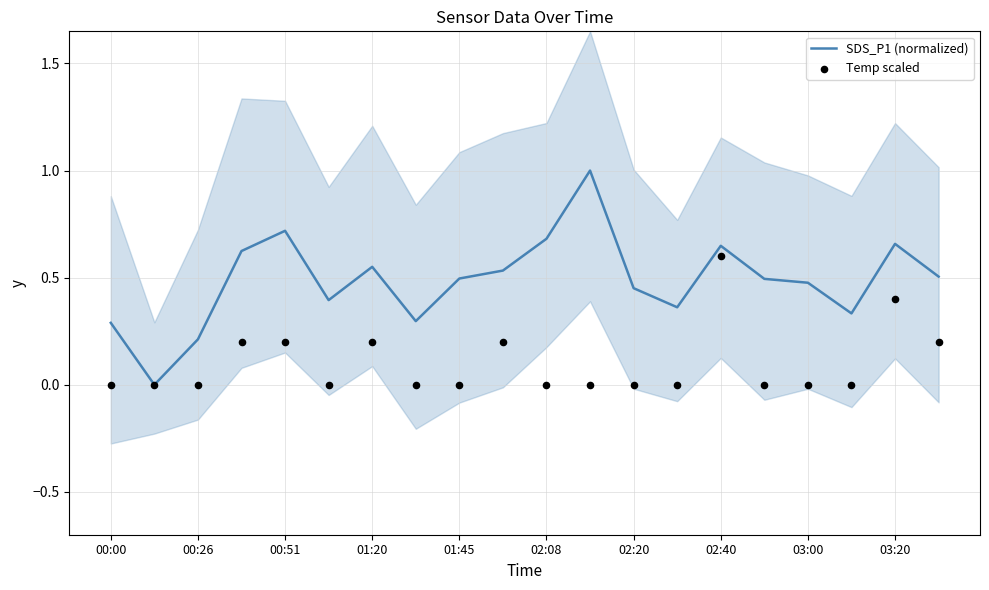

What is the total value across all series at 01:45?

0.5